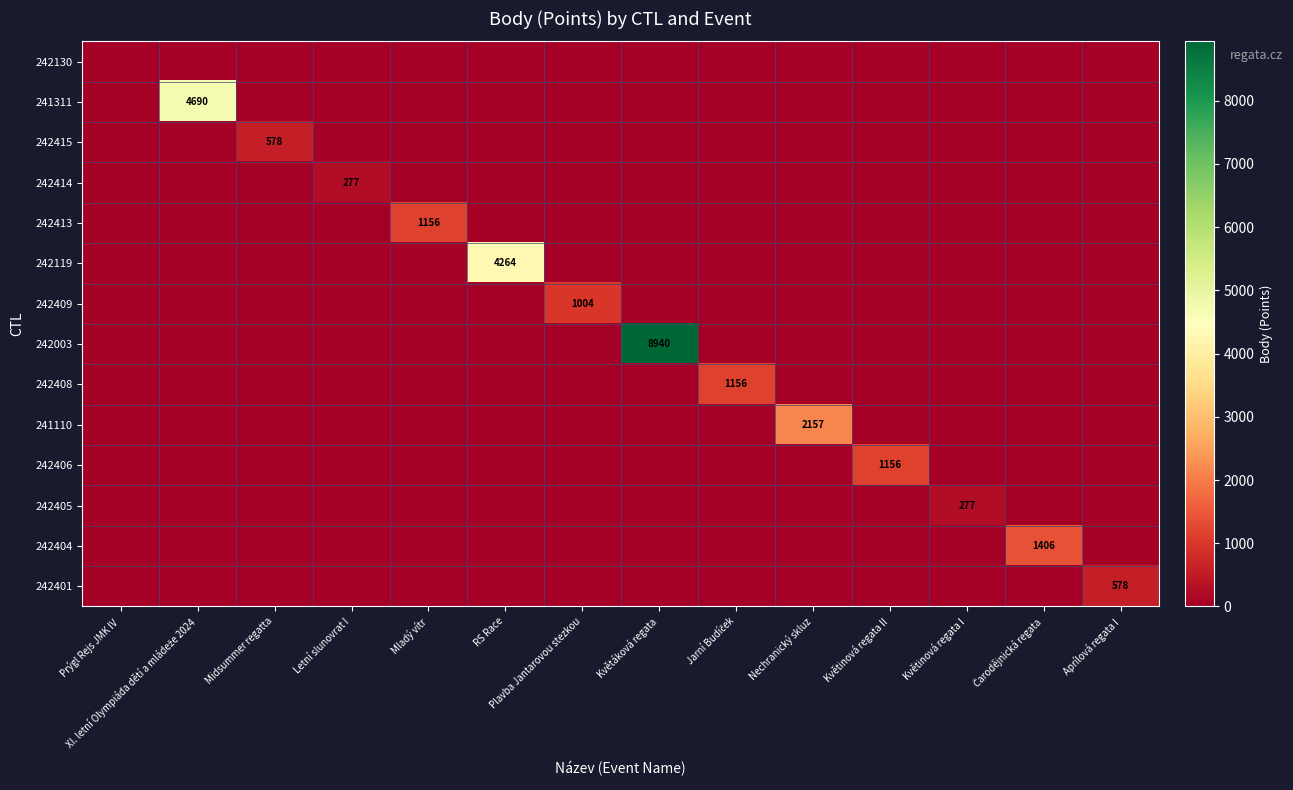

Rank the series at Mladý vítr from lowest to highest value.

242130, 241311, 242415, 242414, 242119, 242409, 242003, 242408, 241110, 242406, 242405, 242404, 242401, 242413